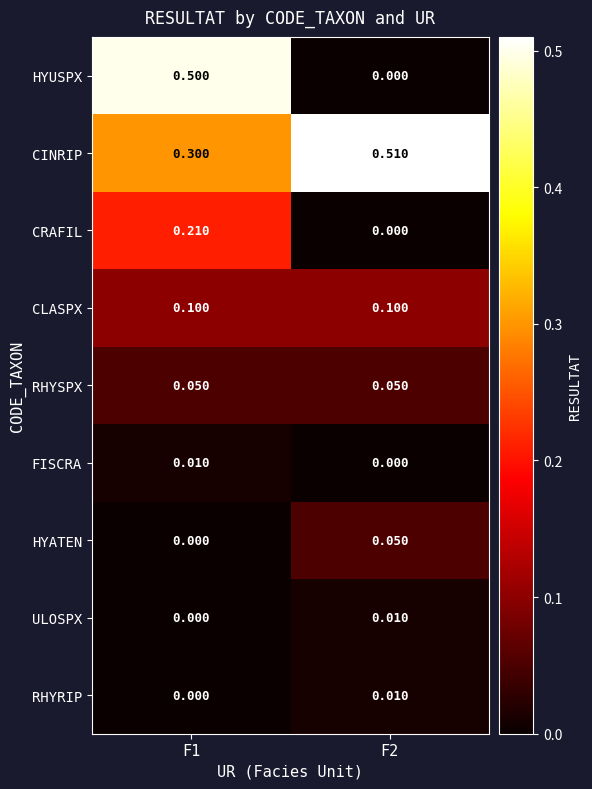

Which series has the largest total across all categories?

CINRIP